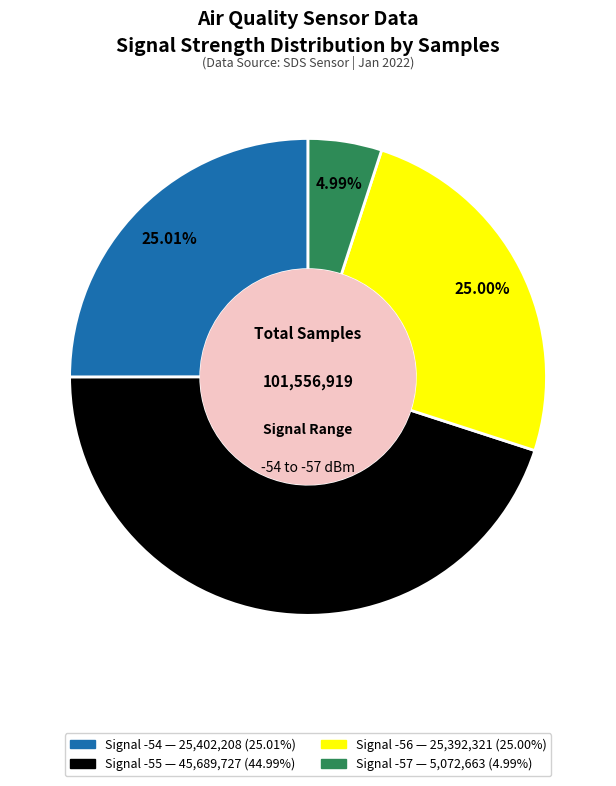

Is there a majority slice in this chart?

No